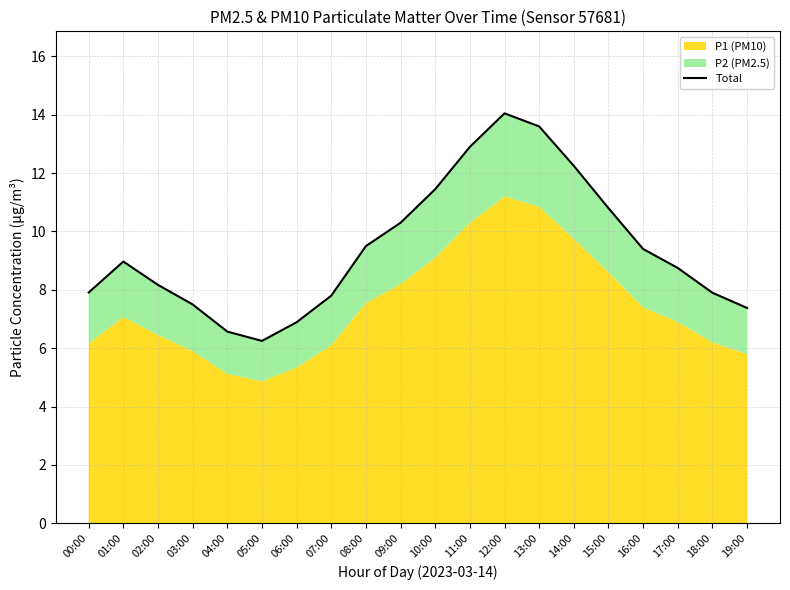

What is the greatest value displayed?

14.0